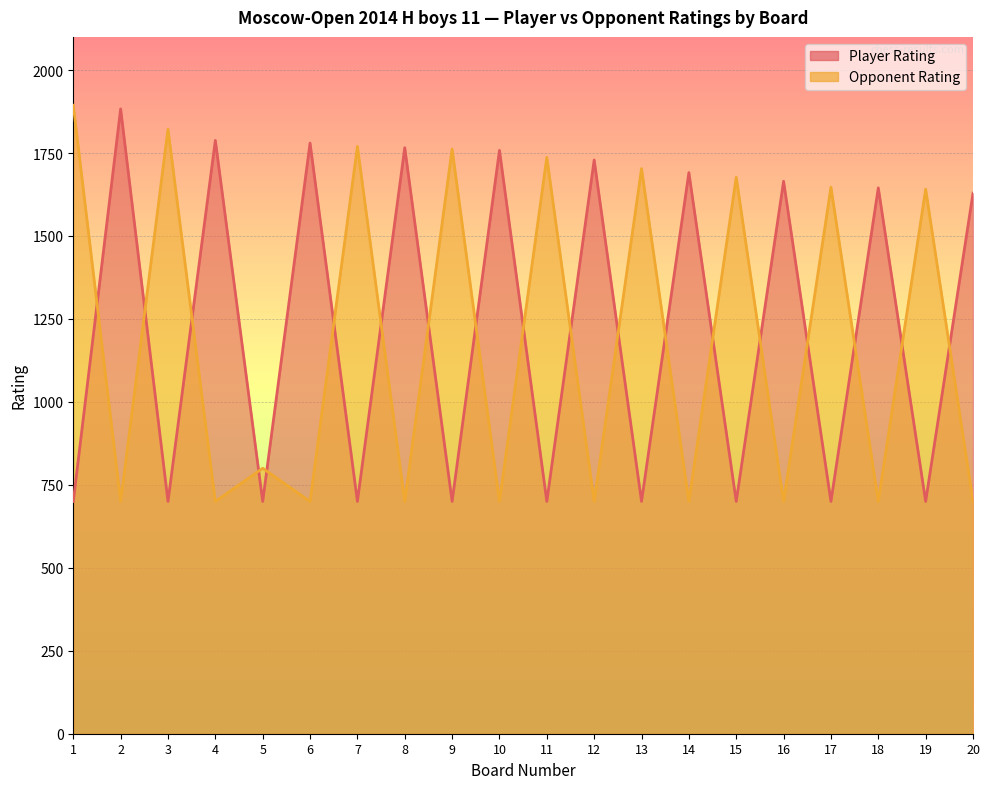

At which label does Player Rating first exceed 1629?

2